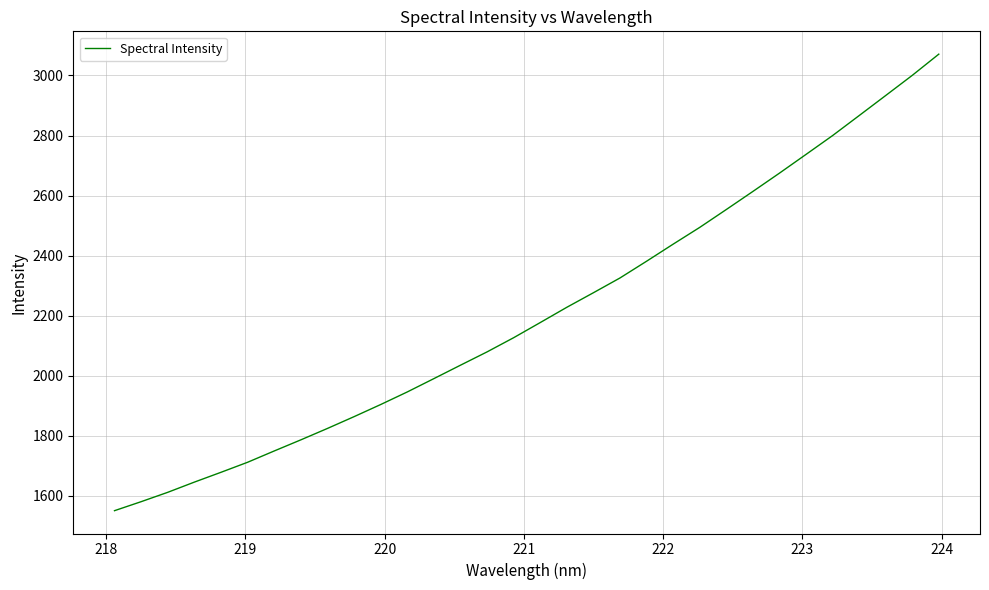

What is the smallest value displayed?

1550.3